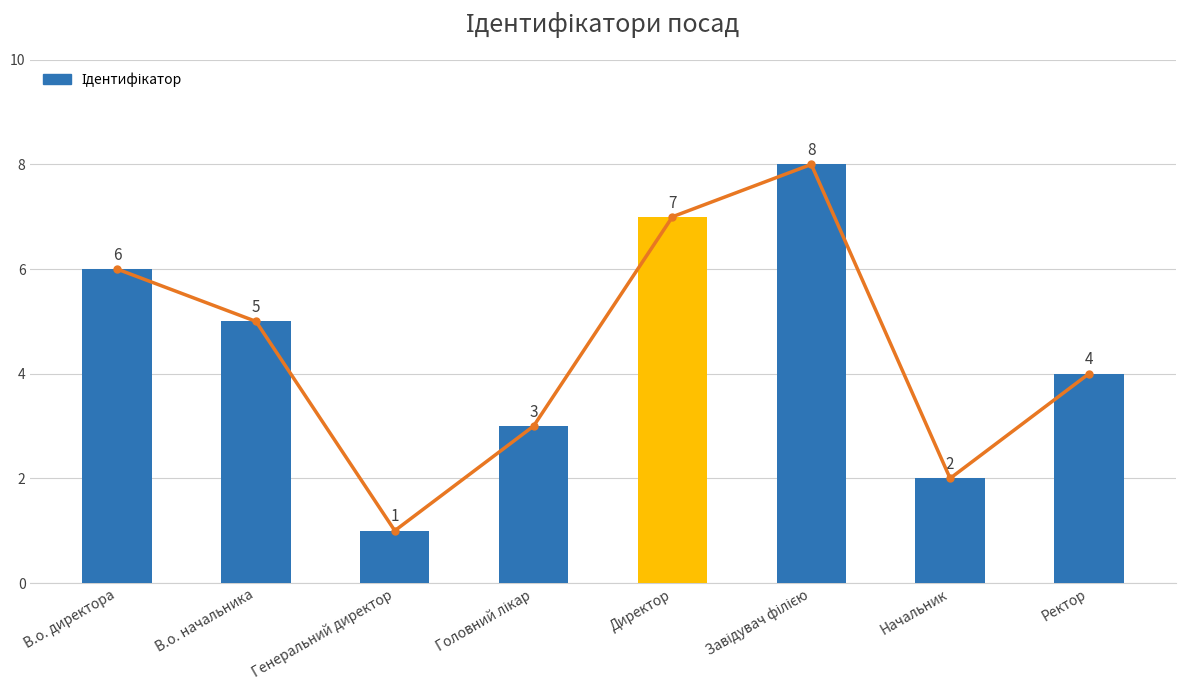

Where does the data first go above 5?

В.о. директора